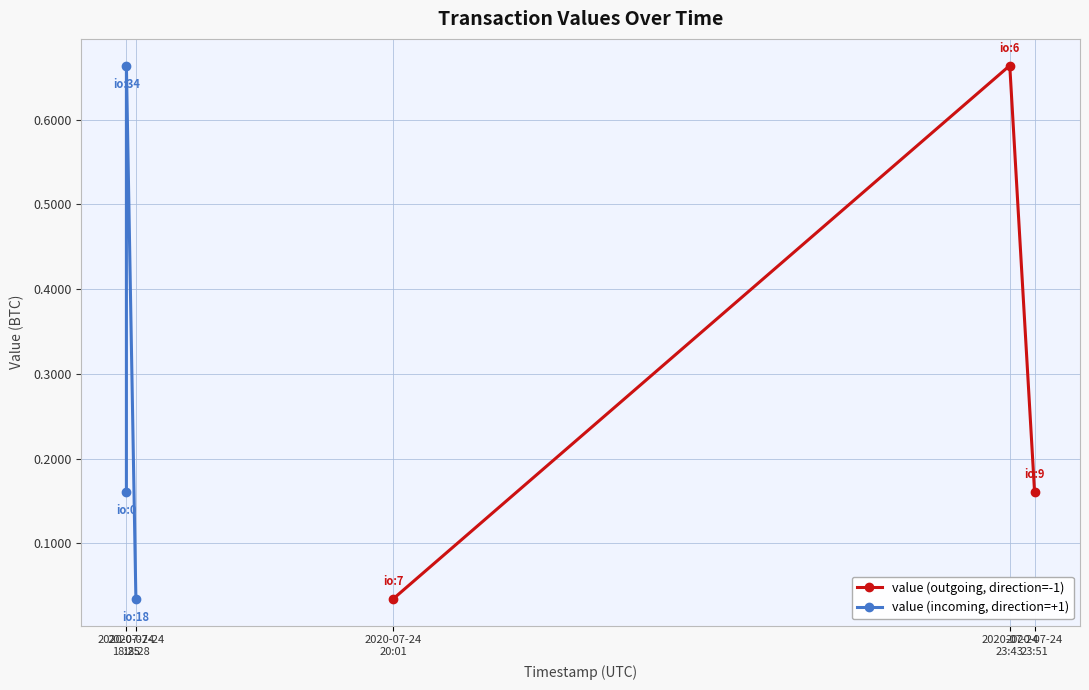

What is the maximum value shown in the chart?

0.7